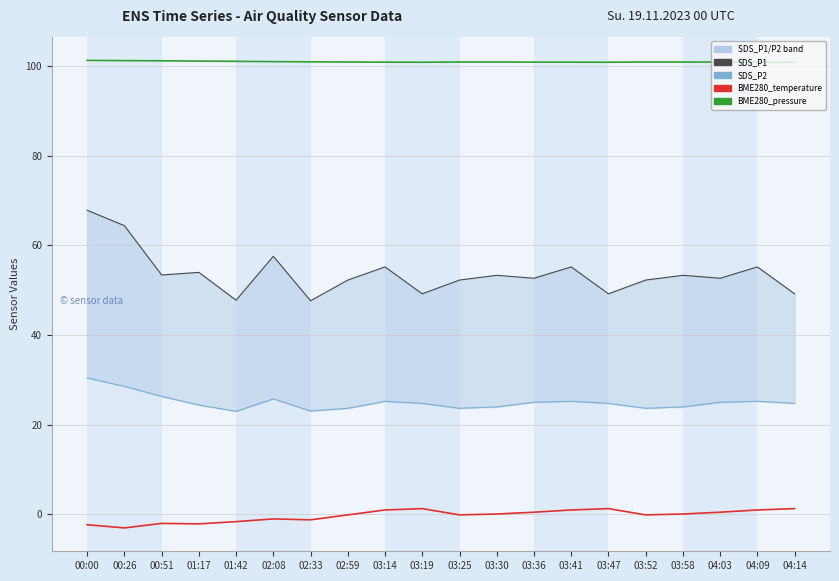

Is it true that BME280_pressure equals 100.9 at 02:59?

True